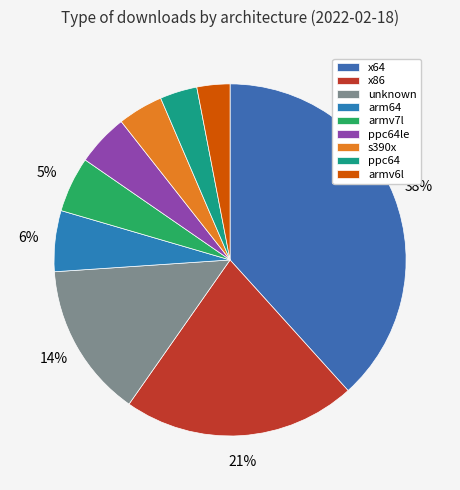

Which slice is the largest?

x64